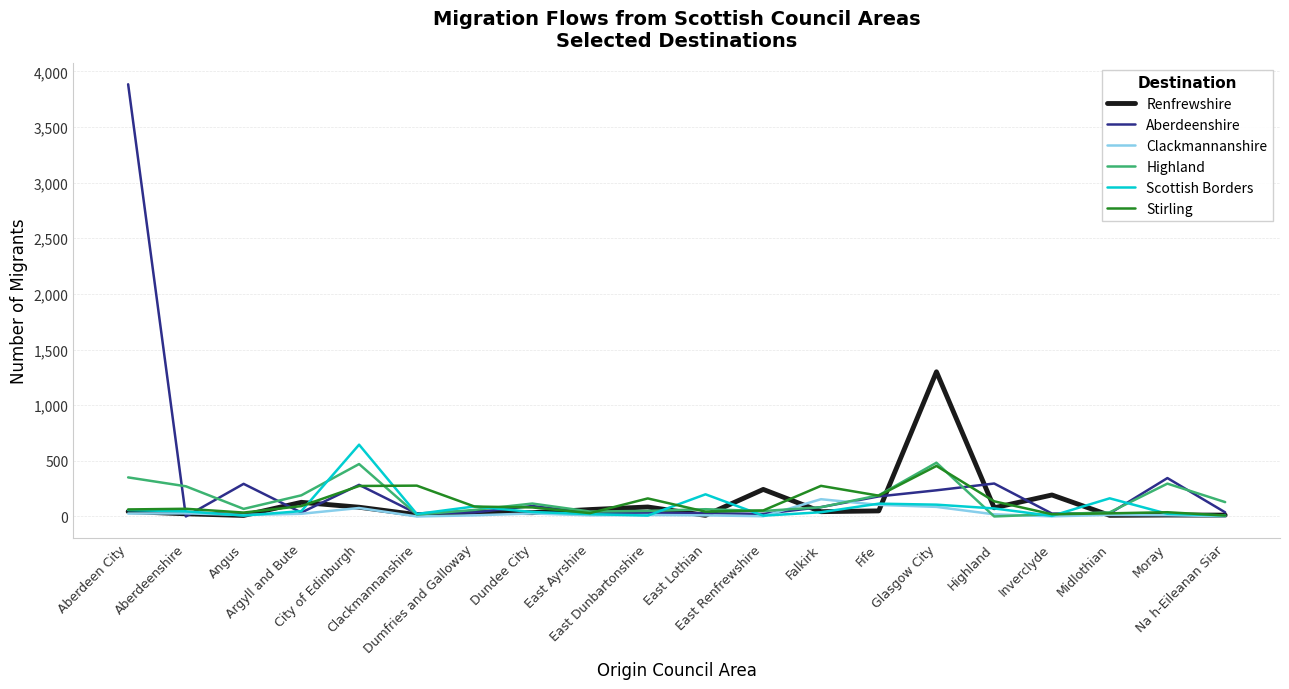

What is the difference between the maximum and second lowest values in the Highland series?

466